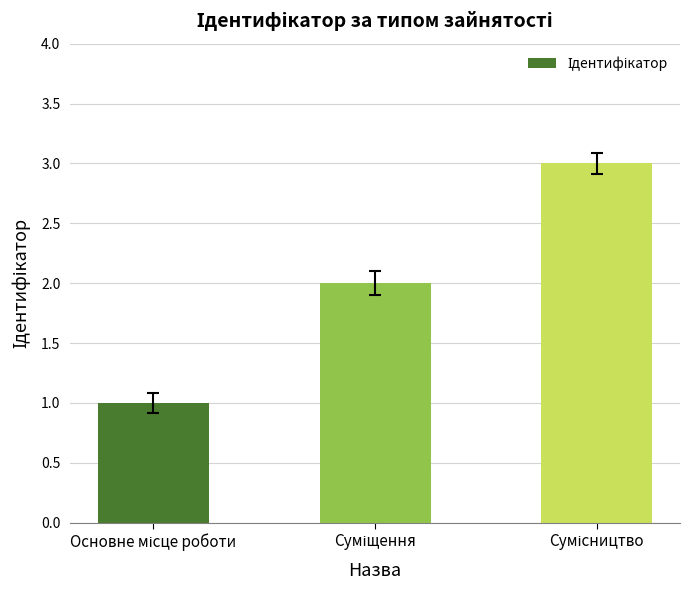

How many series are shown in this chart?

1